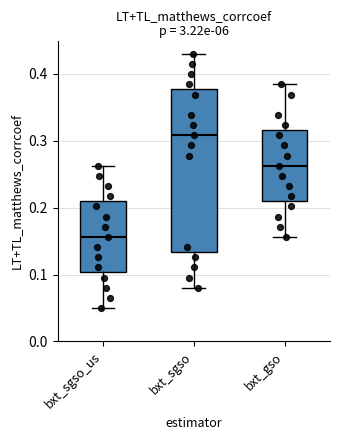

Reading left to right, read every box against the y-axis: the position of its median line, the range the box covers, and the ends of its whiskers. The values are not printed on the chart, so give them approximately, as read against the axis.

bxt_sgso_us: median 0.16, box 0.10 to 0.21, whiskers 0.05 to 0.26
bxt_sgso: median 0.31, box 0.13 to 0.38, whiskers 0.08 to 0.43
bxt_gso: median 0.26, box 0.21 to 0.32, whiskers 0.16 to 0.38